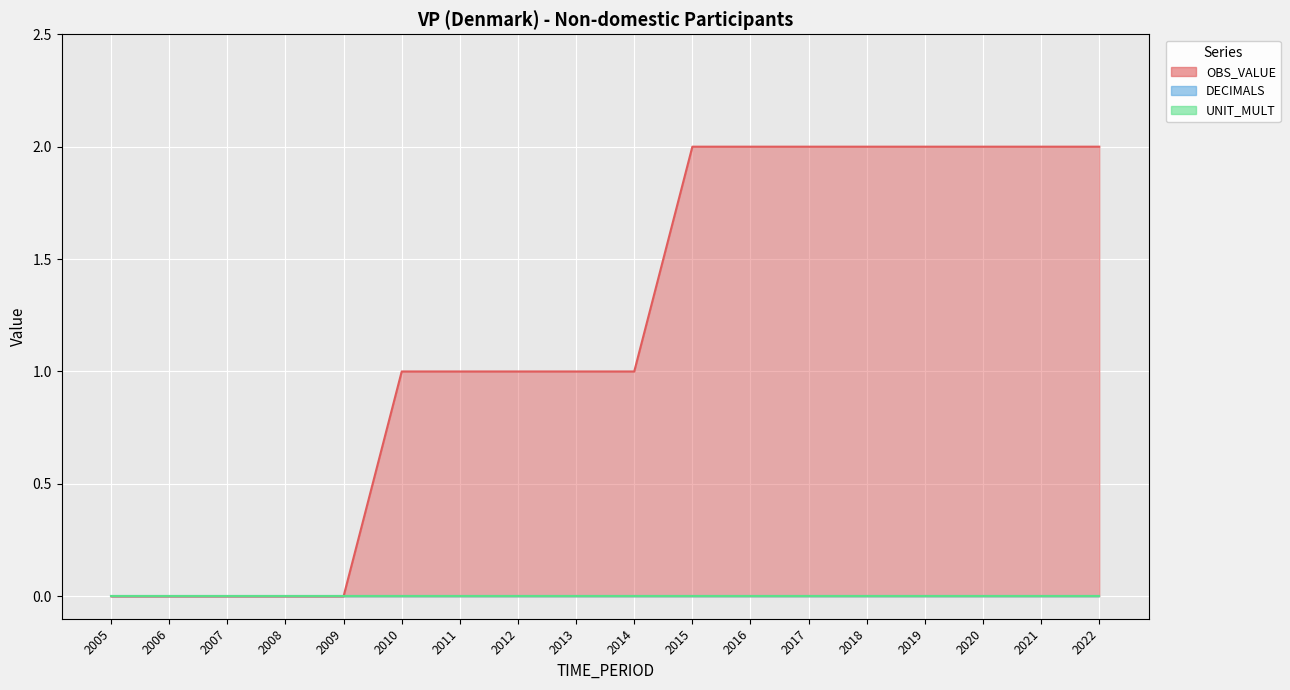

True or false: OBS_VALUE has more than 1 interior local peaks.

False